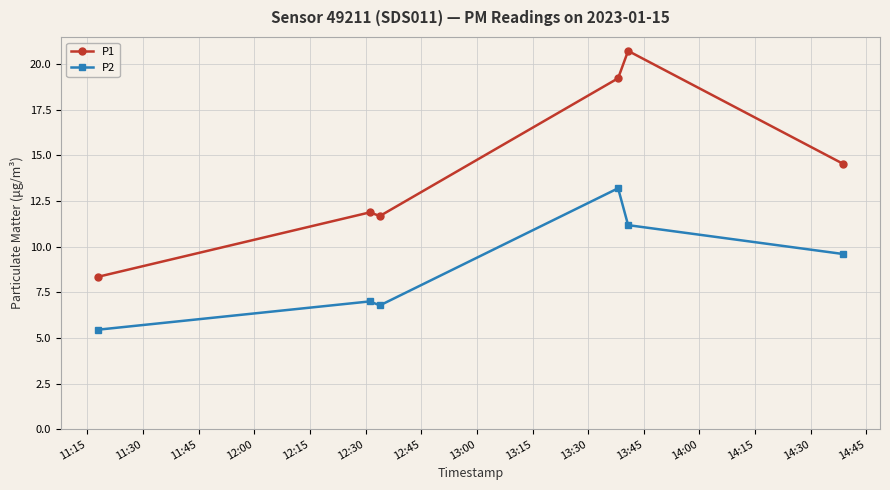

Which series has the widest spread of values?

P1